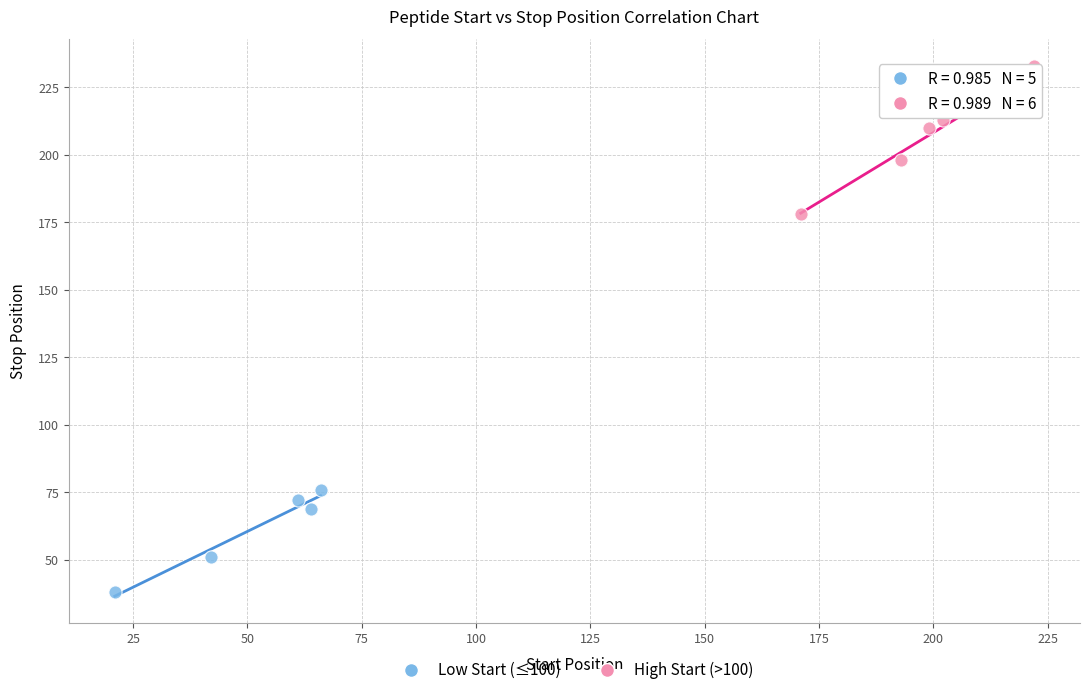

Which series reaches the minimum Y coordinate?

Low Start (≤100)